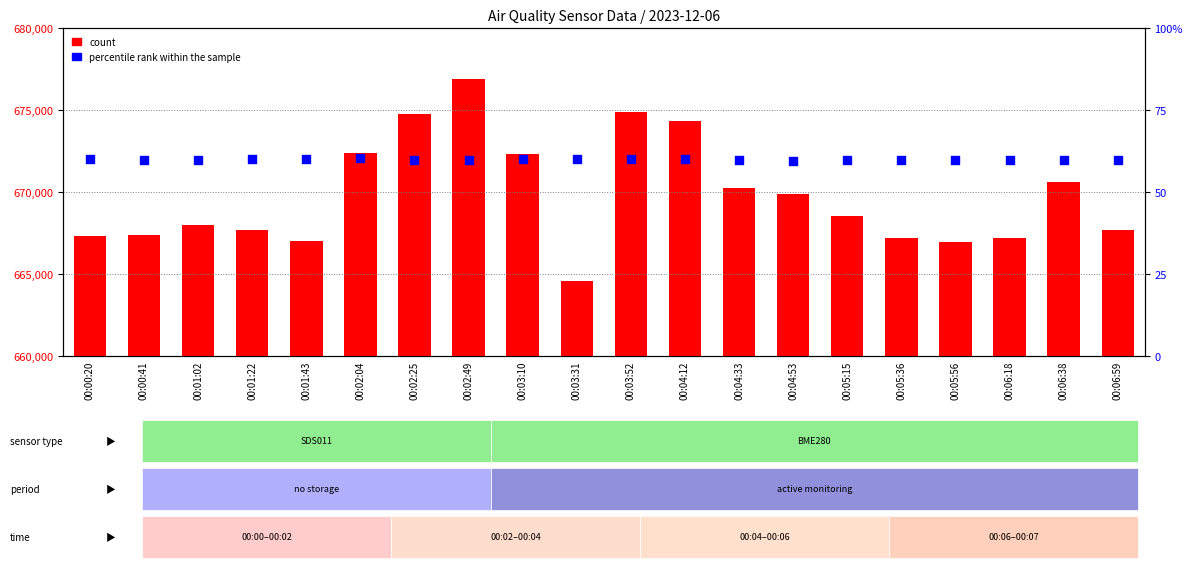

Which series has the largest total across all categories?

count